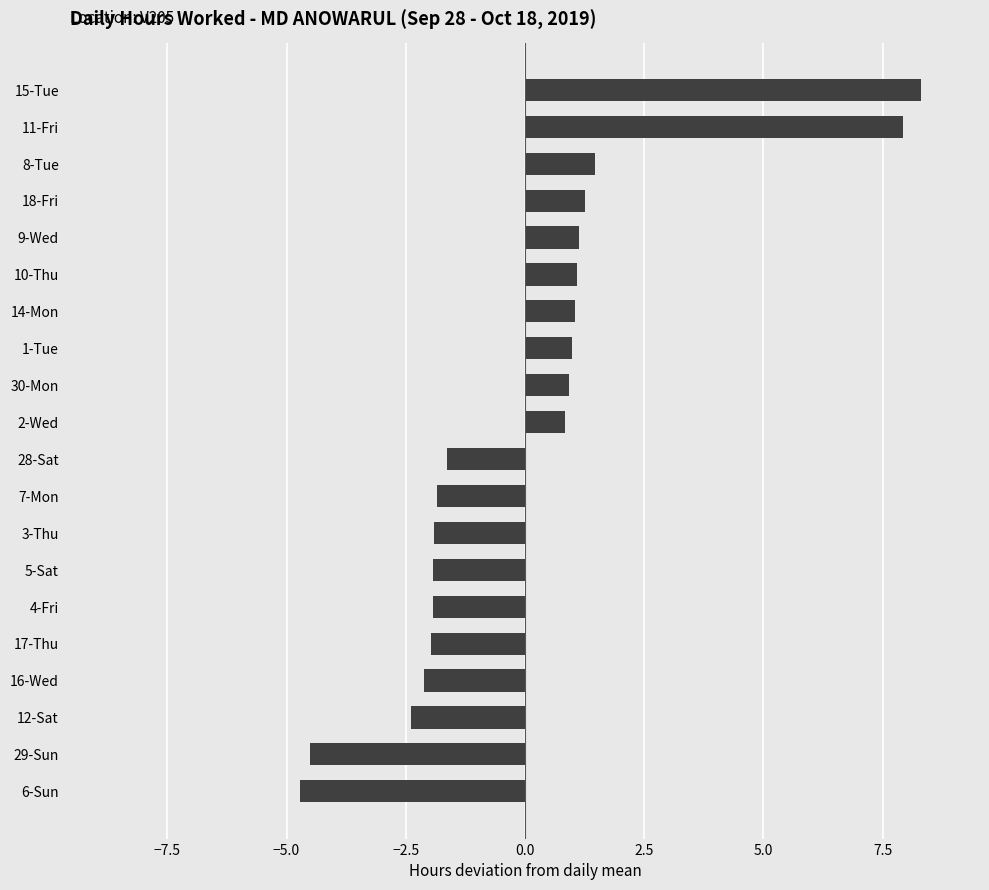

What is the difference between the maximum and second lowest values?

12.8